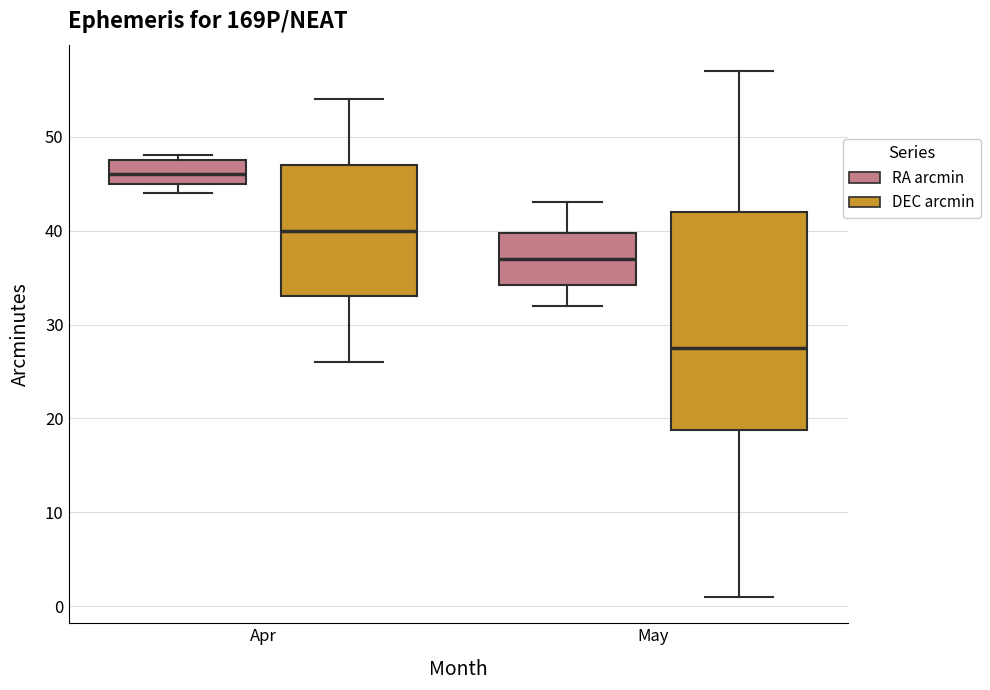

Where does the median line of the box for May (RA arcmin) sit on the y-axis? The values are not printed on the chart, so give them approximately, as read against the axis.

37